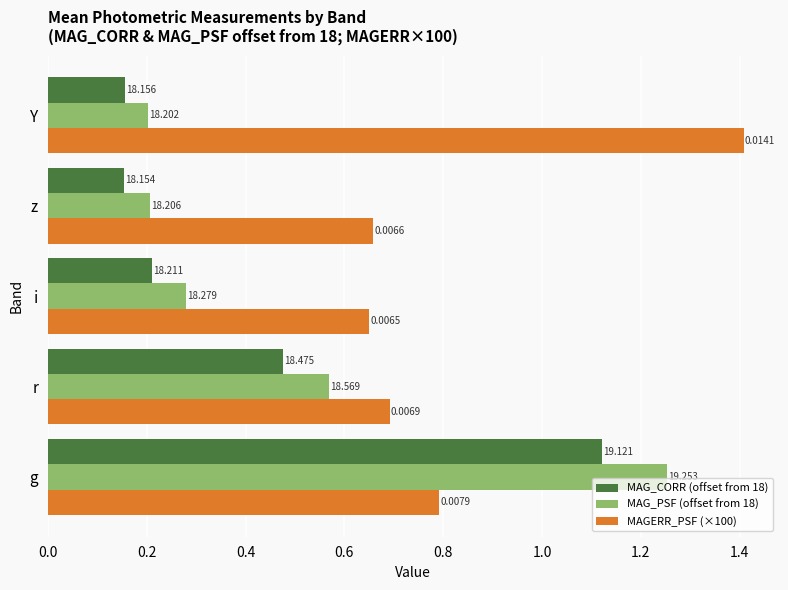

Which series has the largest total across all categories?

MAGERR_PSF (×100)